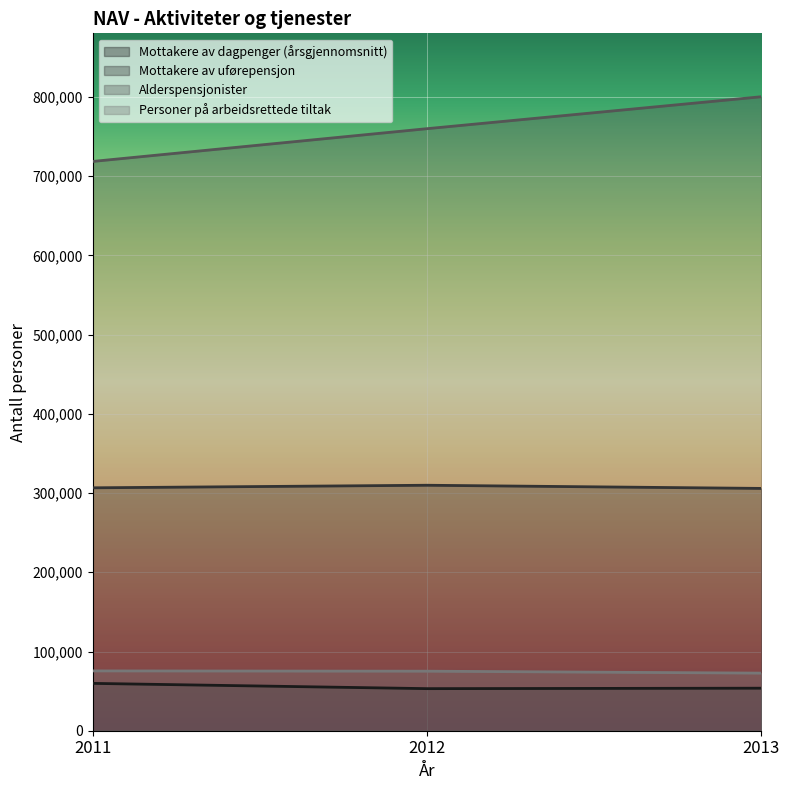

The Mottakere av dagpenger (årsgjennomsnitt) series shows 96574 at 2013. True or false?

False